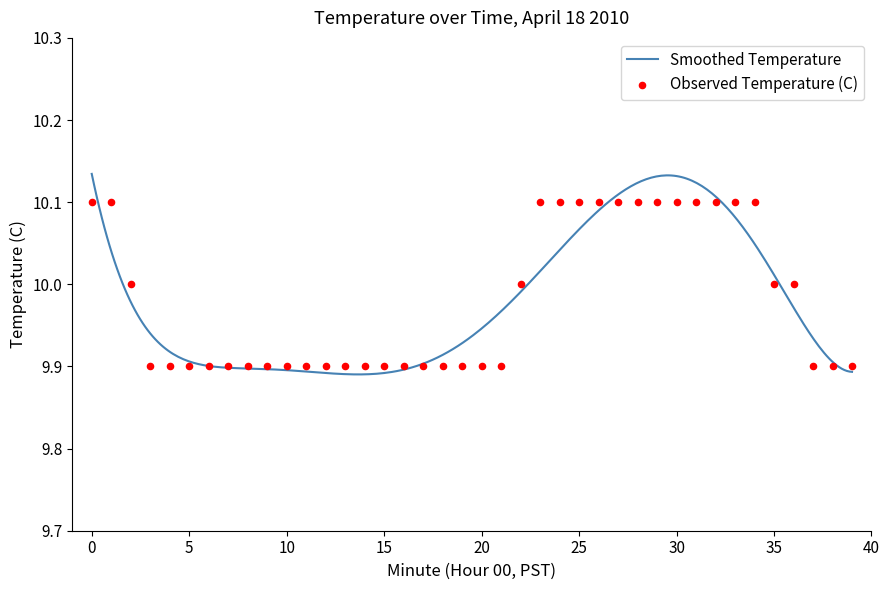

What is the ratio of the value at 2 to the value at 36?

1.0